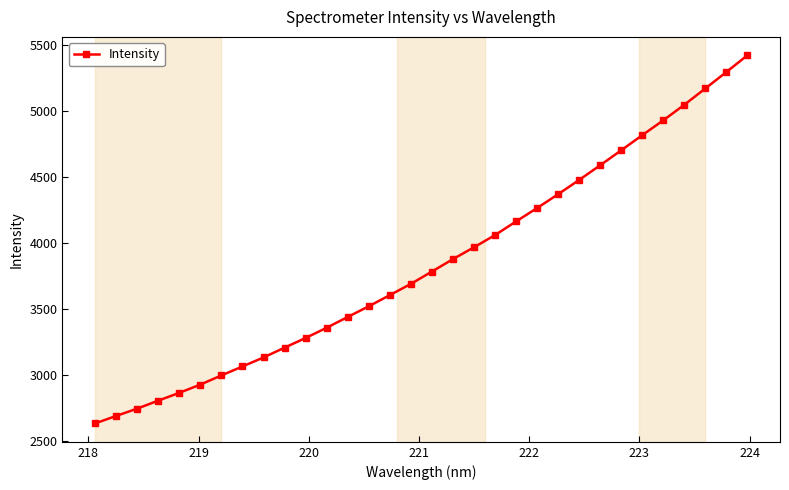

What is the difference between the second highest and minimum values?

2662.8